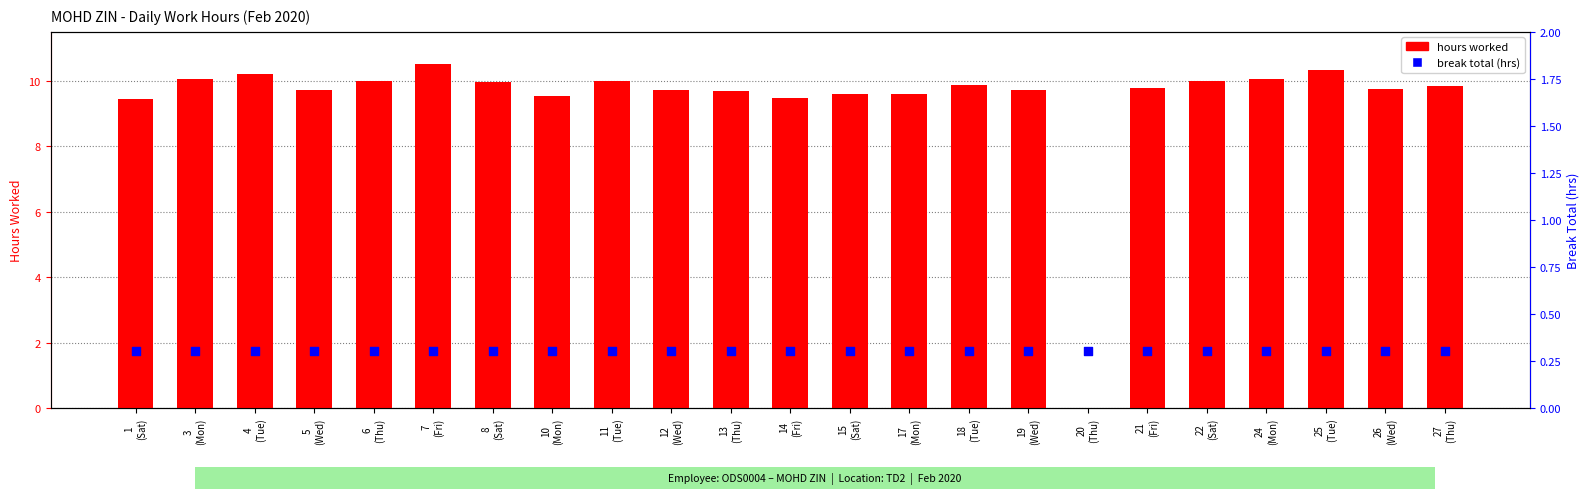

Which series has the widest spread of Y values?

hours worked